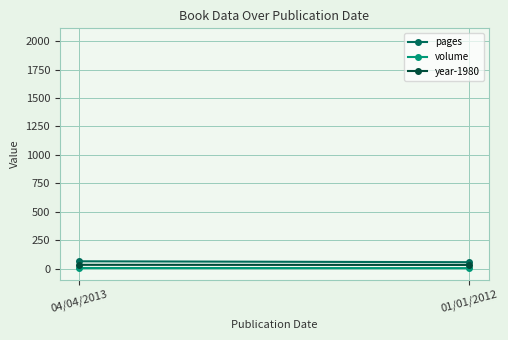

Reading left to right, extract all data points from this chart.

pages: 04/04/2013=64	01/01/2012=56
volume: 04/04/2013=5	01/01/2012=4
year-1980: 04/04/2013=33	01/01/2012=32